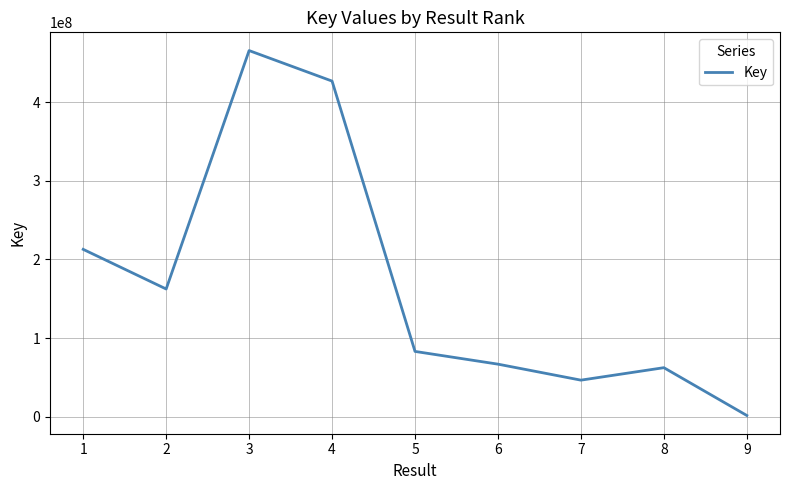

Is it true that the value at 3 is 255086693?

False